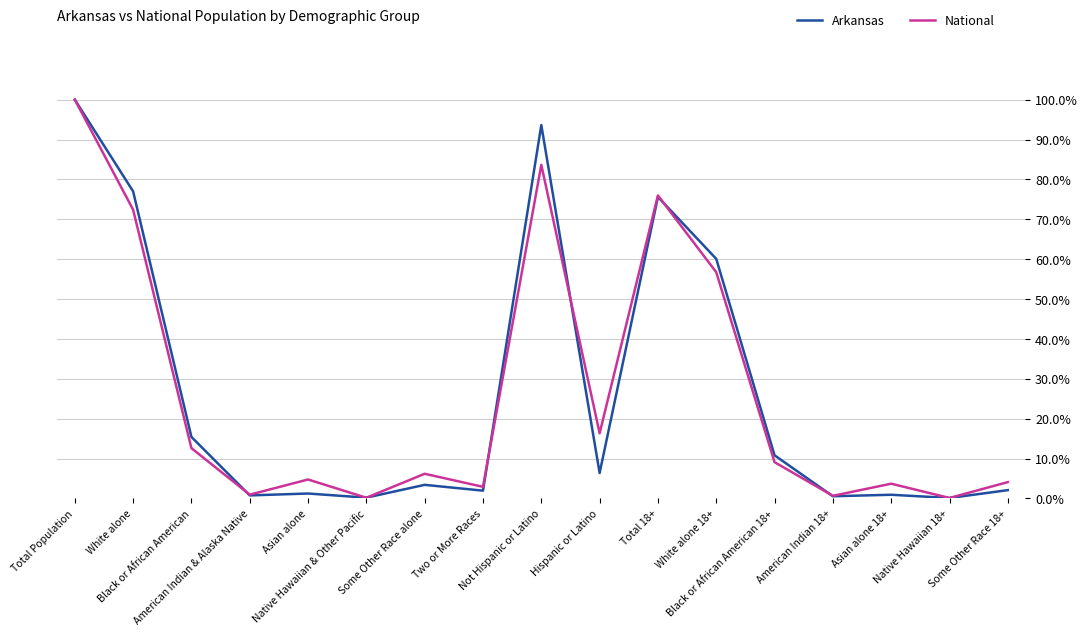

What are all the series names shown in the legend?

Arkansas, National